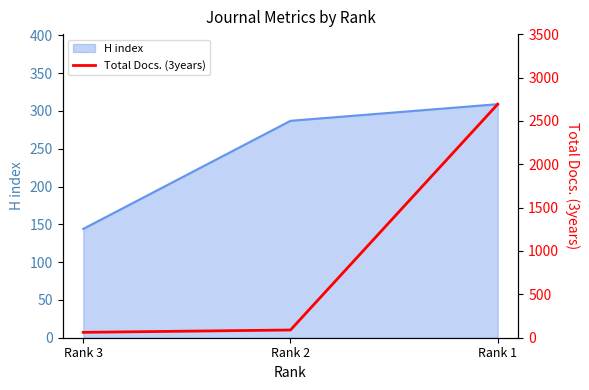

Where is H index nearest to the value 226?

Rank 2